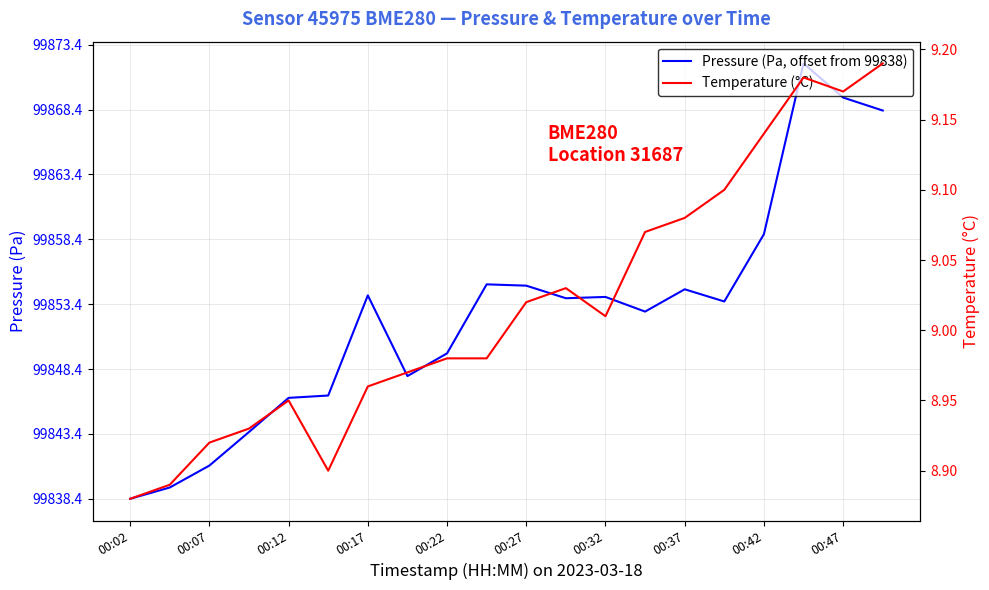

Which has a higher value, 00:37 or 00:42?

00:42